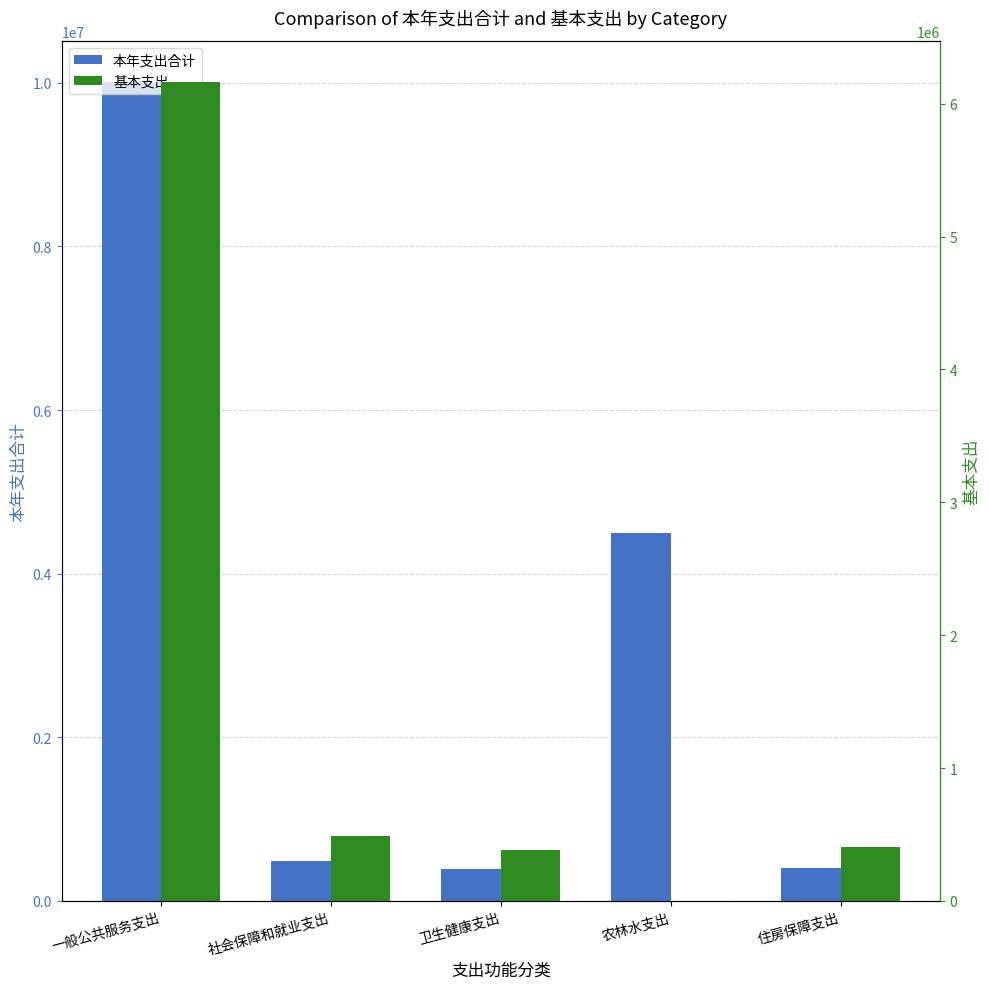

True or false: 基本支出 has a value of 590863.9 at 卫生健康支出.

False